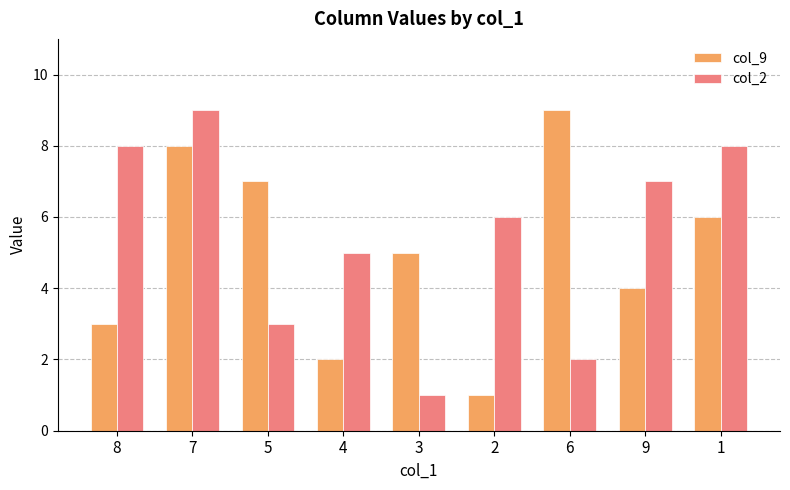

Which series changed the most between 4 and 1?

col_9